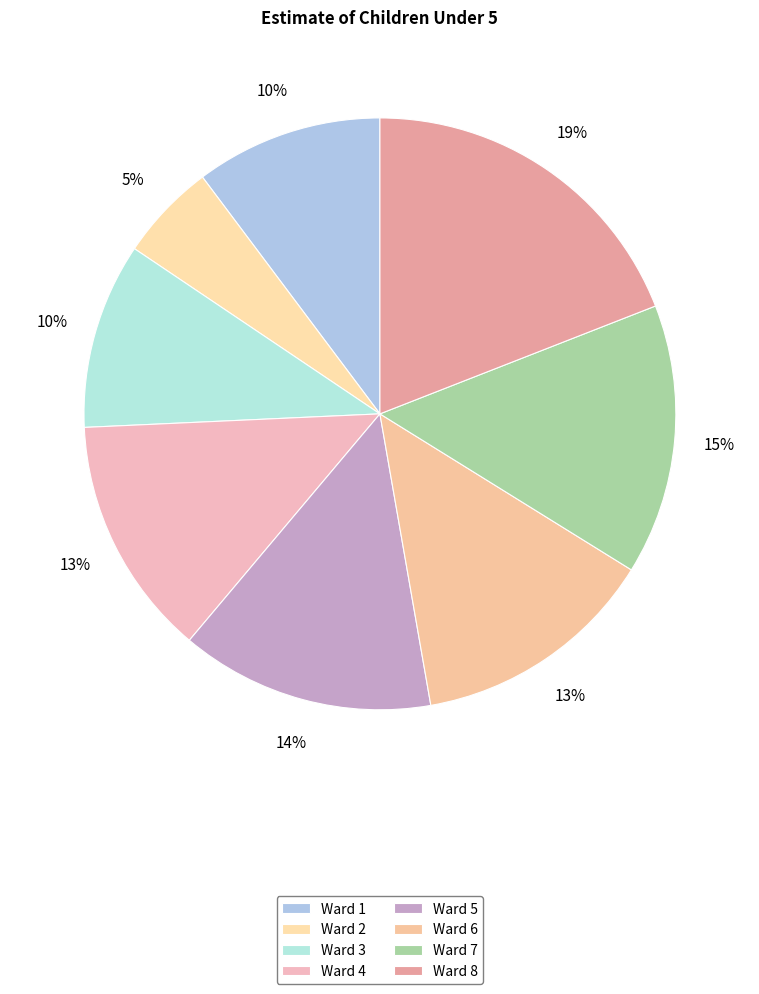

The Ward 5 slice represents 14% of the pie. True or false?

True